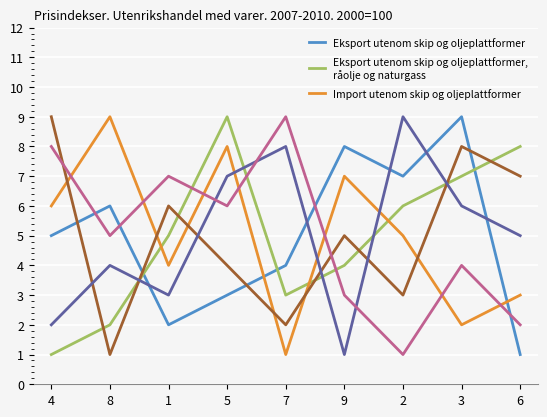

What is the greatest value displayed?

9